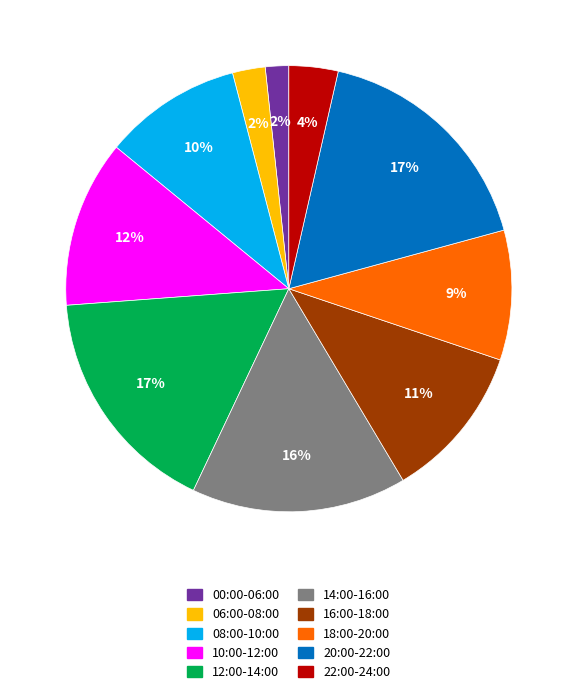

Count the number of slices in the pie.

10